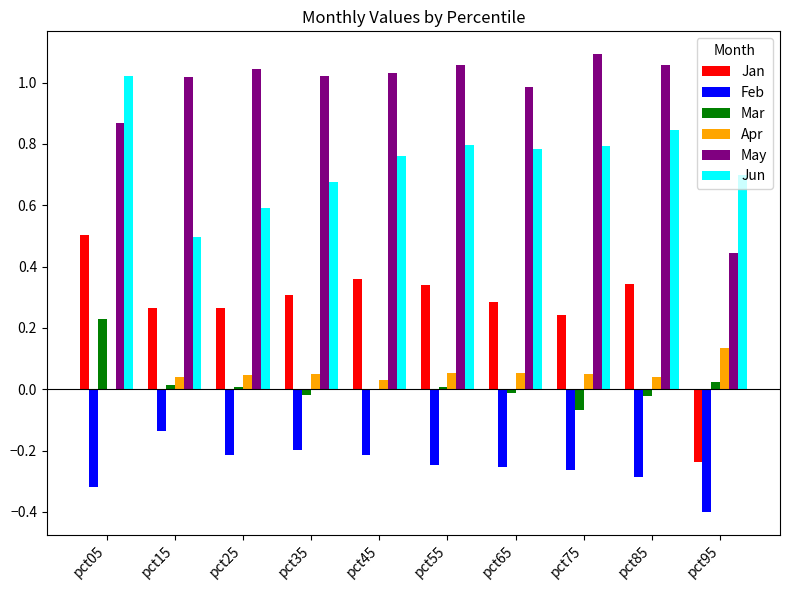

The May series shows 0.6 at pct75. True or false?

False